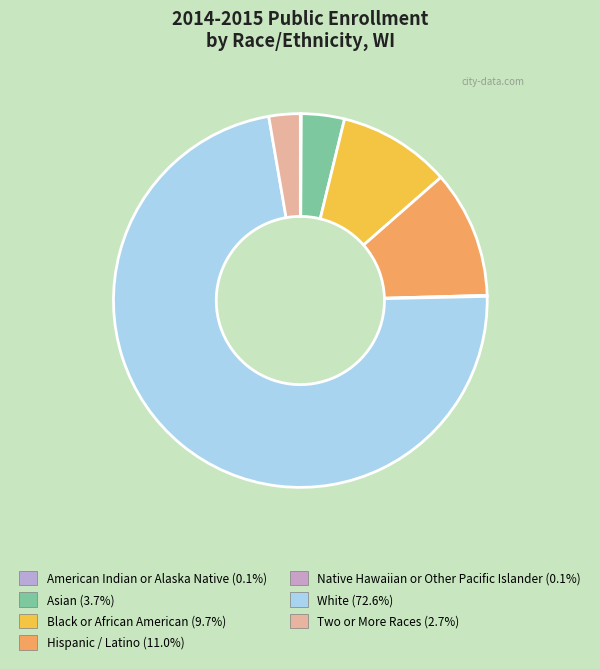

Is there a majority slice in this chart?

Yes